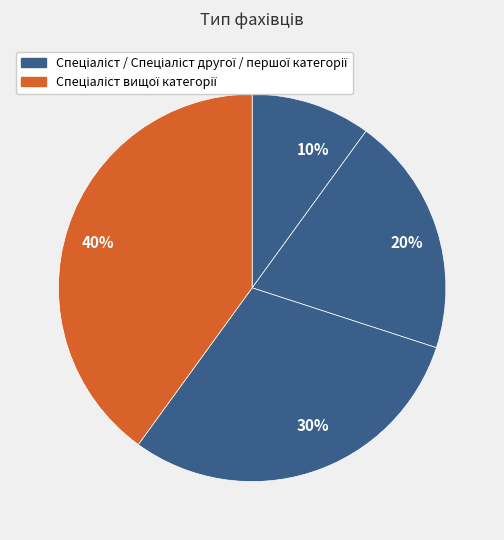

To the nearest percent, what percentage of the pie is 30%?

30%